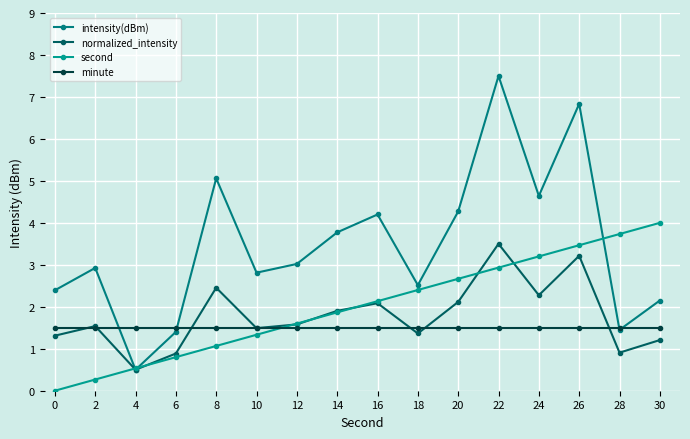

What is the difference between the second highest and second lowest values in the second series?

3.5